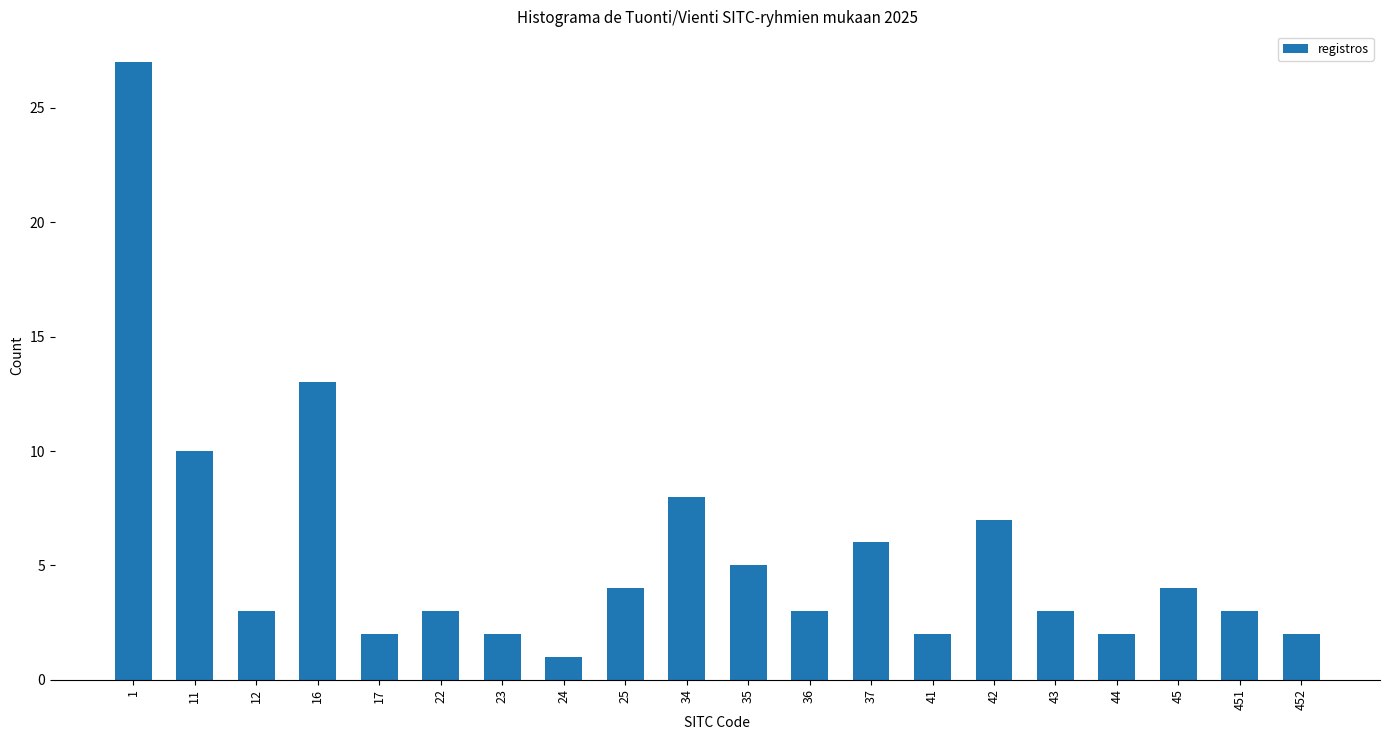

Reading left to right, list all the values displayed in this chart.

27	10	3	13	2	3	2	1	4	8	5	3	6	2	7	3	2	4	3	2